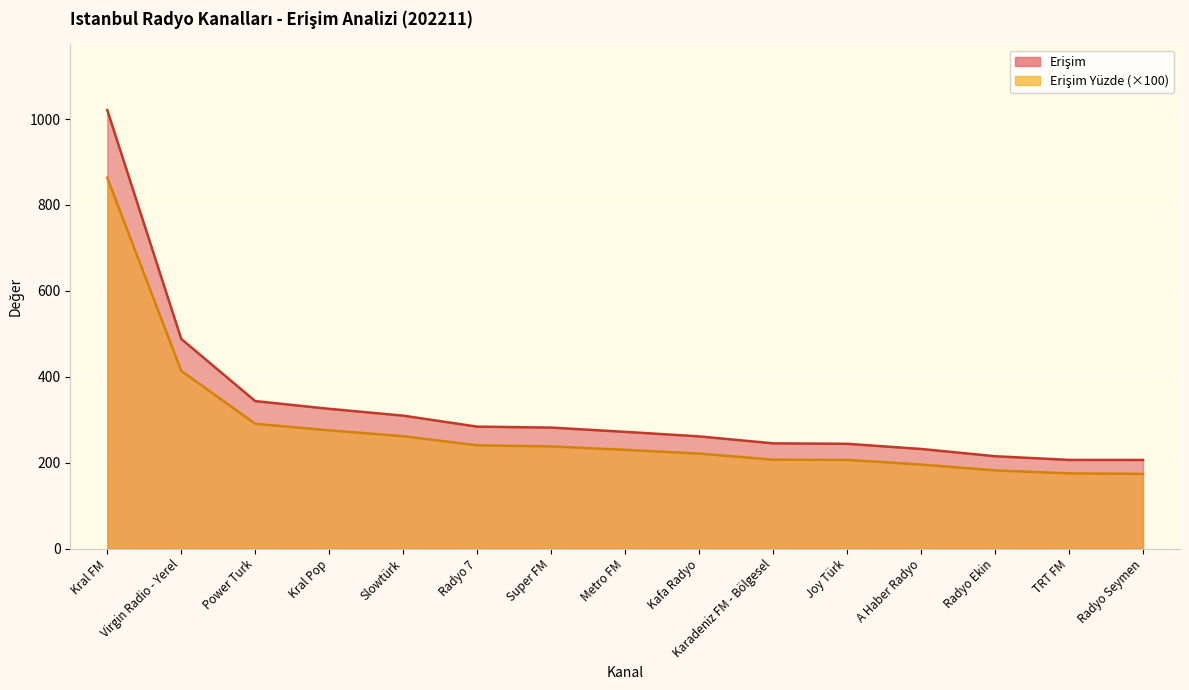

True or false: Erişim Yüzde has more than 1 interior local peaks.

False